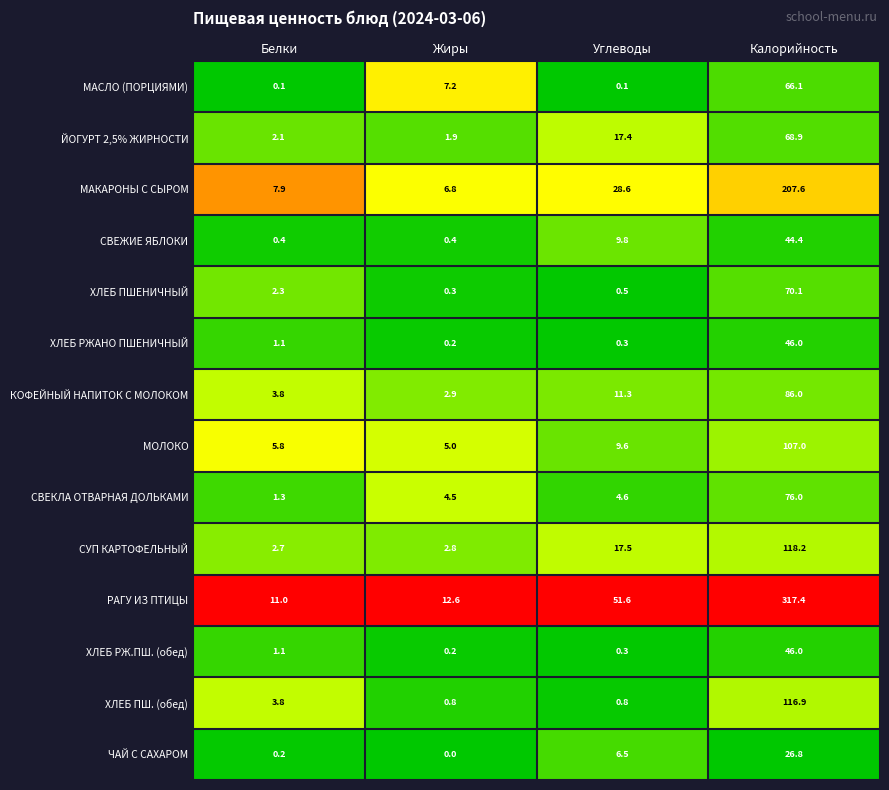

True or false: ЙОГУРТ 2,5% ЖИРНОСТИ has a value of 68.9 at Калорийность.

True